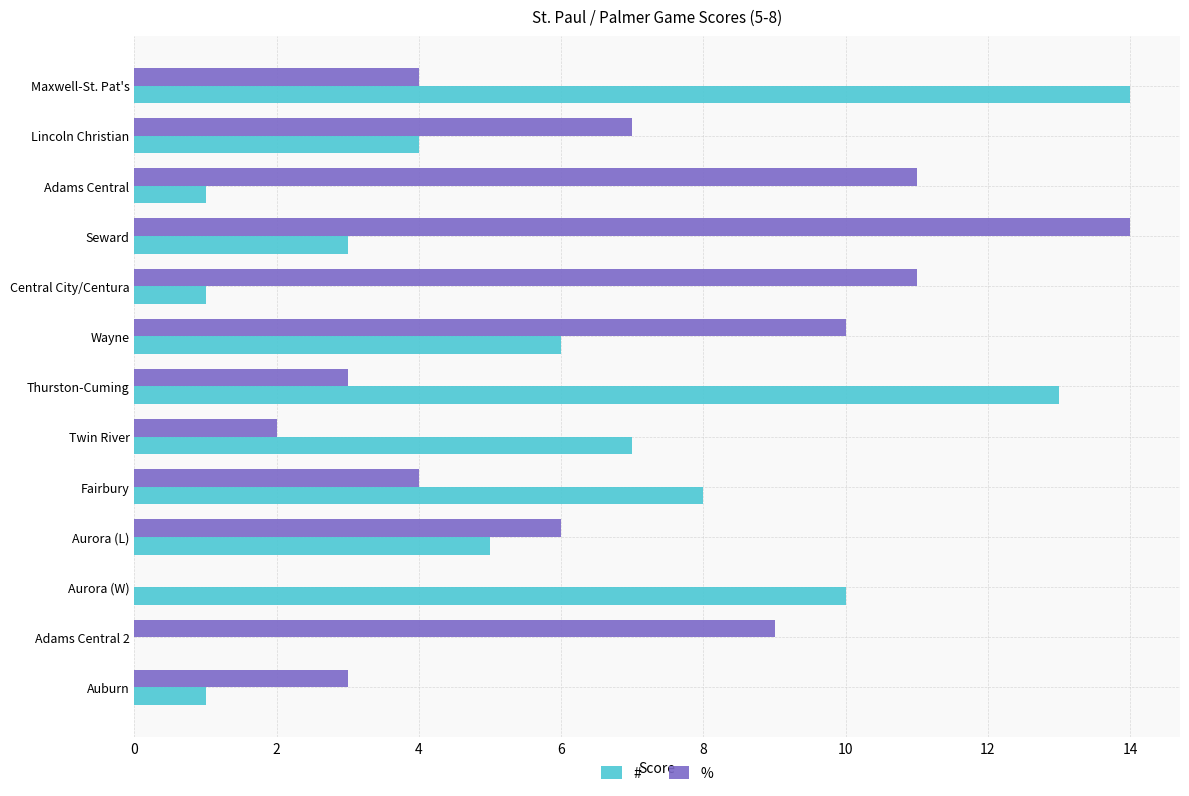

What is the sum of the % values at Thurston-Cuming and Maxwell-St. Pat's?

7